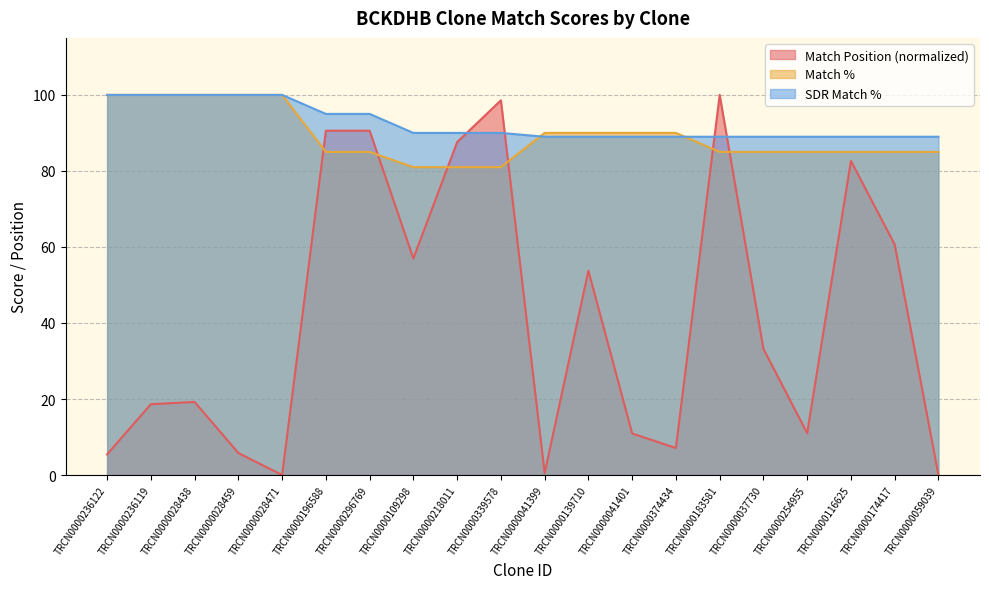

What is the approximate value of Match Position at TRCN0000139710?

53.7